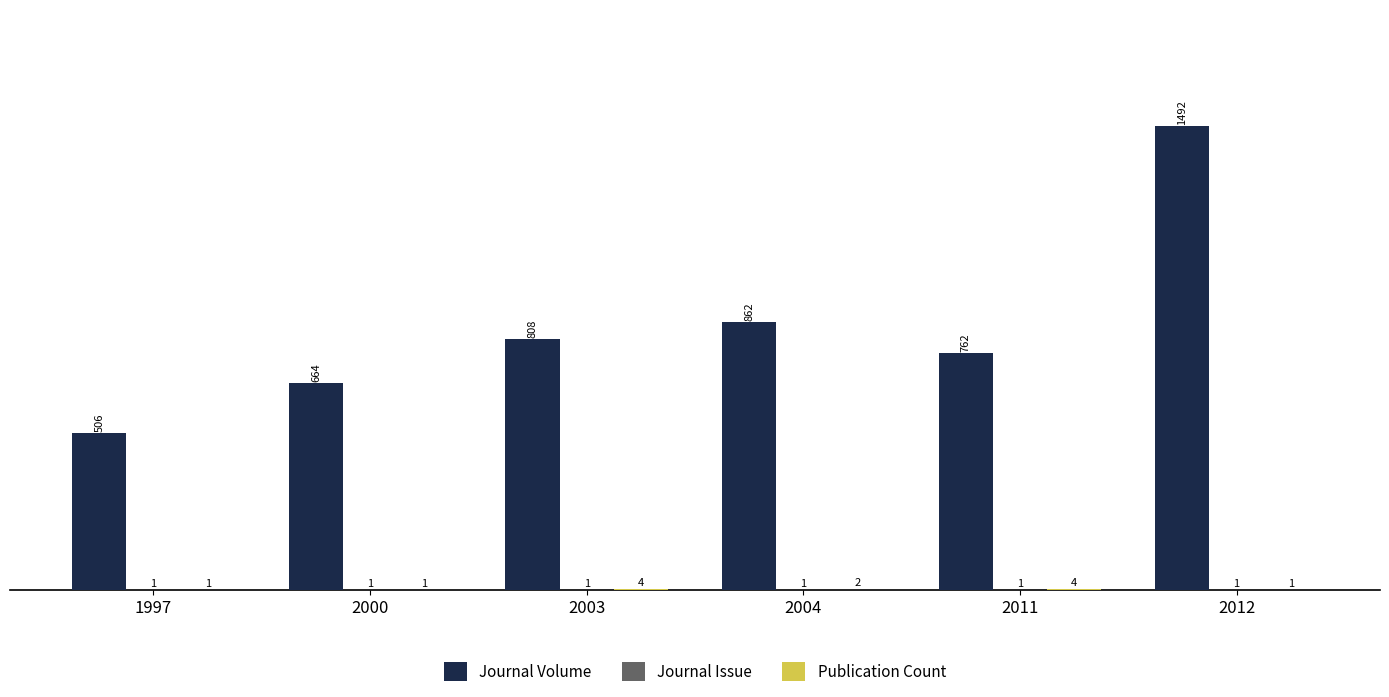

What is the greatest value displayed?

1492